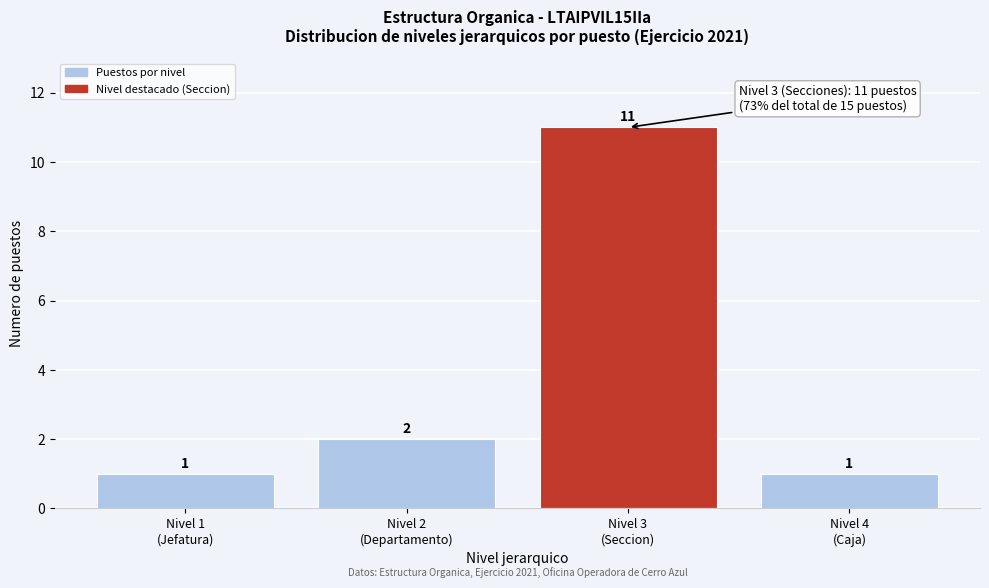

Reading left to right, list all the values displayed in this chart.

1	2	11	1